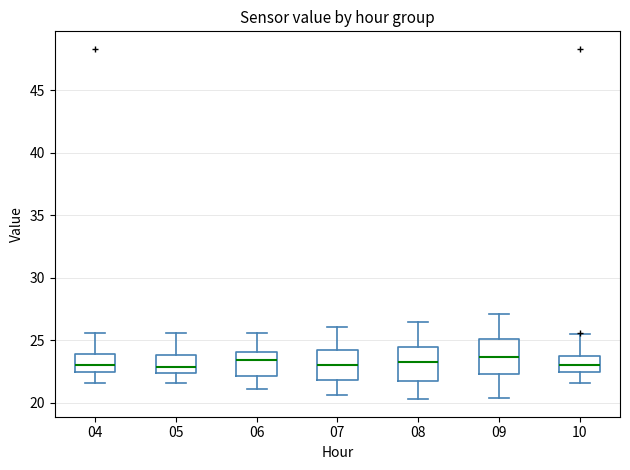

Reading left to right, read every box against the y-axis: the position of its median line, the range the box covers, and the ends of its whiskers. The values are not printed on the chart, so give them approximately, as read against the axis.

04: median 23.0, box 22.5 to 24.0, whiskers 21.5 to 25.5
05: median 23.0, box 22.5 to 24.0, whiskers 21.5 to 25.5
06: median 23.5, box 22.0 to 24.0, whiskers 21.0 to 25.5
07: median 23.0, box 22.0 to 24.5, whiskers 20.5 to 26.0
08: median 23.5, box 22.0 to 24.5, whiskers 20.5 to 26.5
09: median 23.5, box 22.5 to 25.0, whiskers 20.5 to 27.0
10: median 23.0, box 22.5 to 23.5, whiskers 21.5 to 25.5